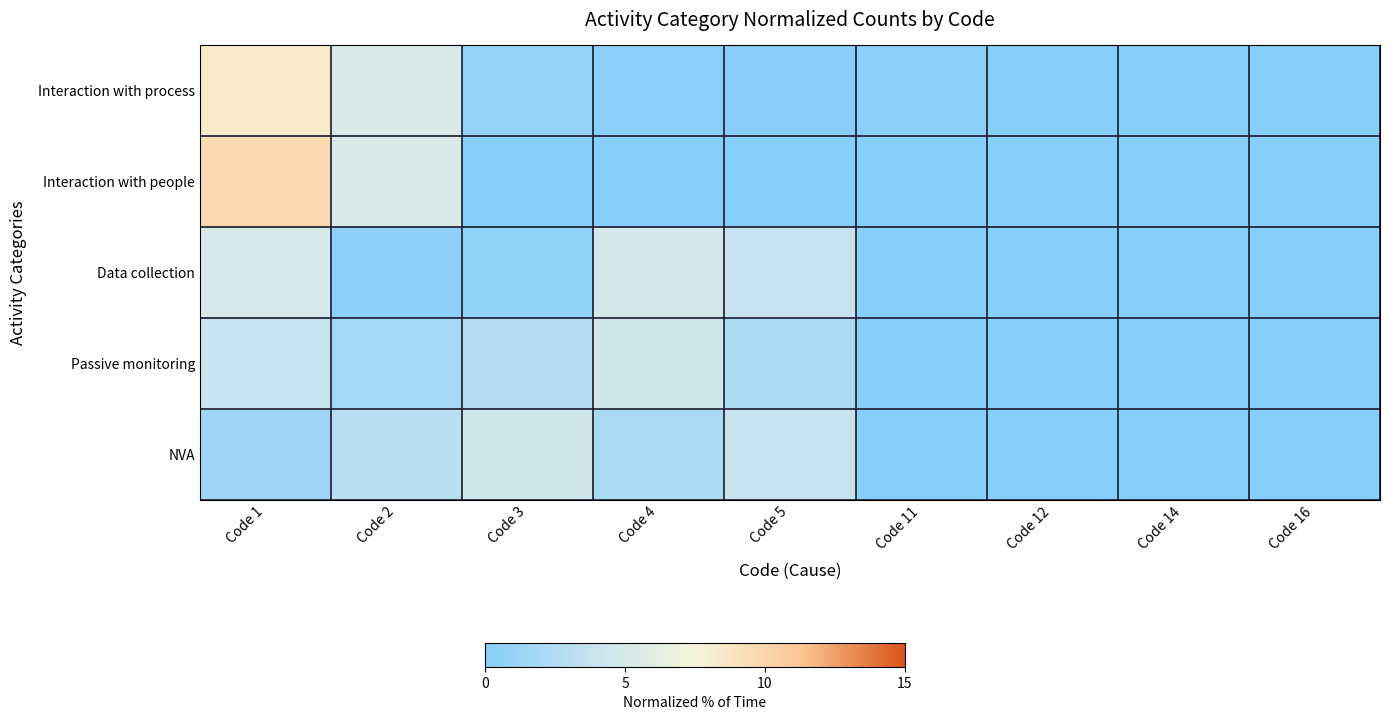

Rank the series by their maximum value, from highest to lowest.

Interaction with people, Interaction with process, Data collection, Passive monitoring, NVA